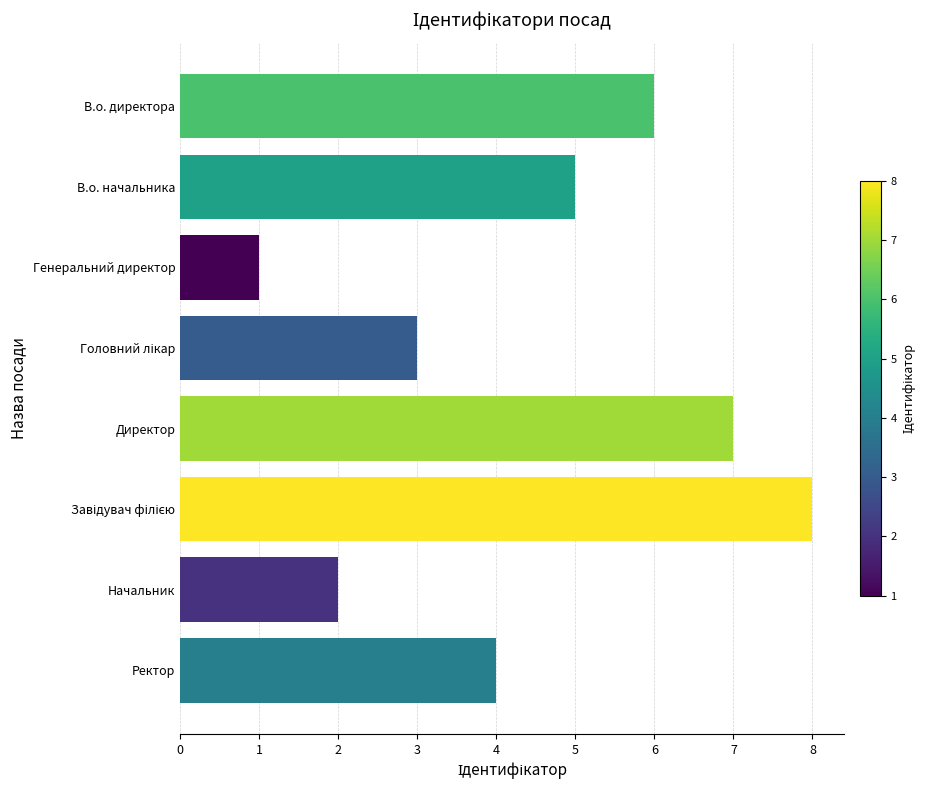

What is the ratio of the value at В.о. директора to the value at Ректор?

1.5